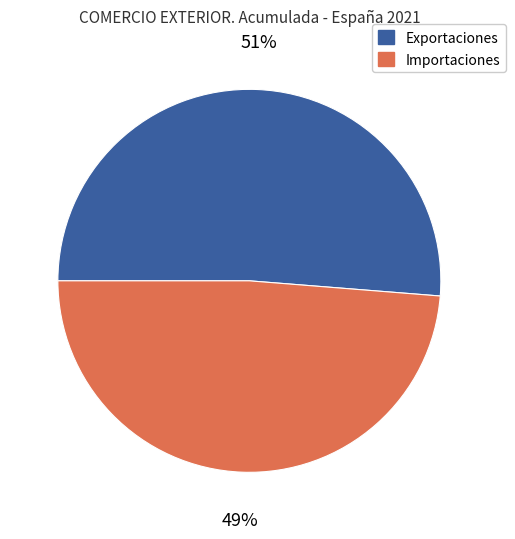

Is there any slice that represents more than half of the pie?

Yes